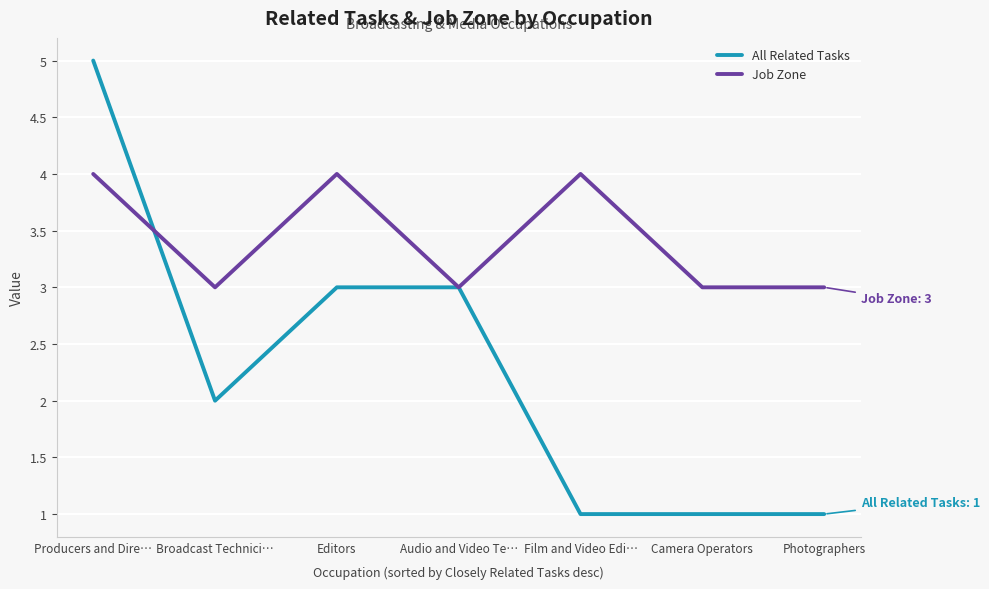

What position from the left is Photographers?

7